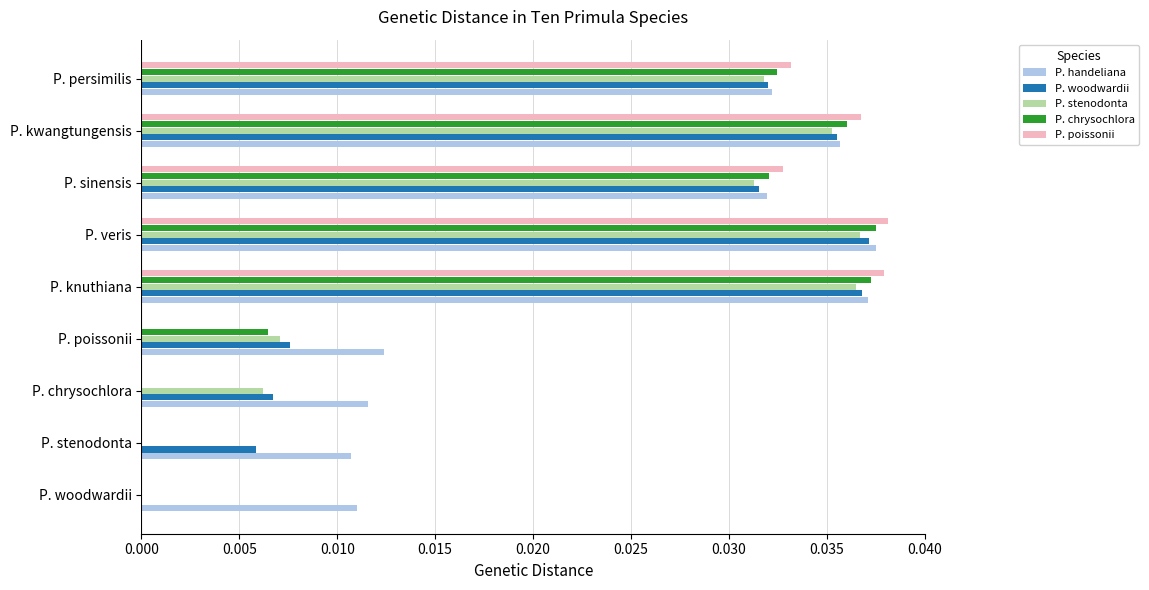

Is it true that P. handeliana equals 0.1 at P. knuthiana?

False